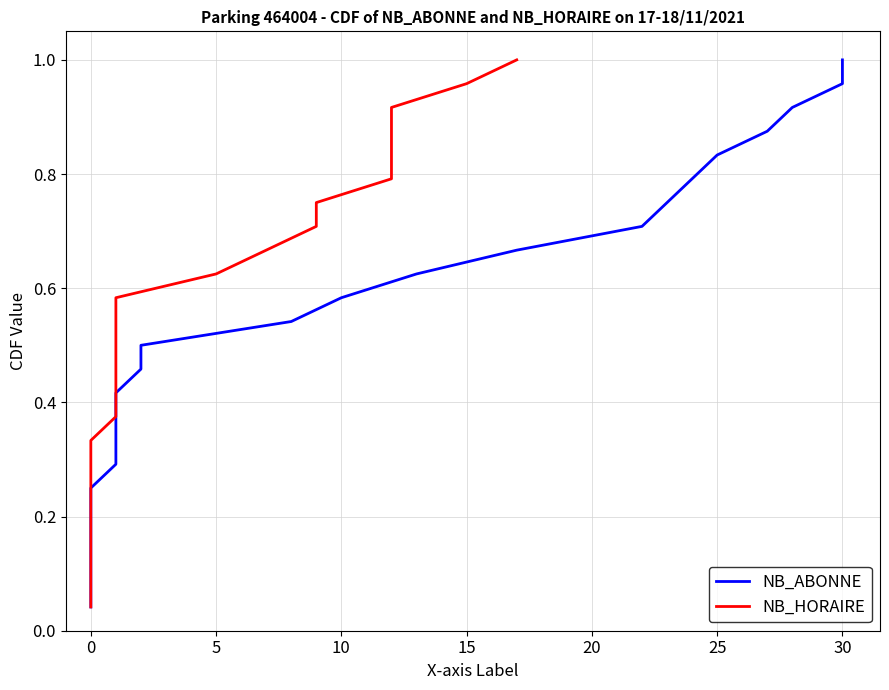

Count the number of data series in this chart.

2